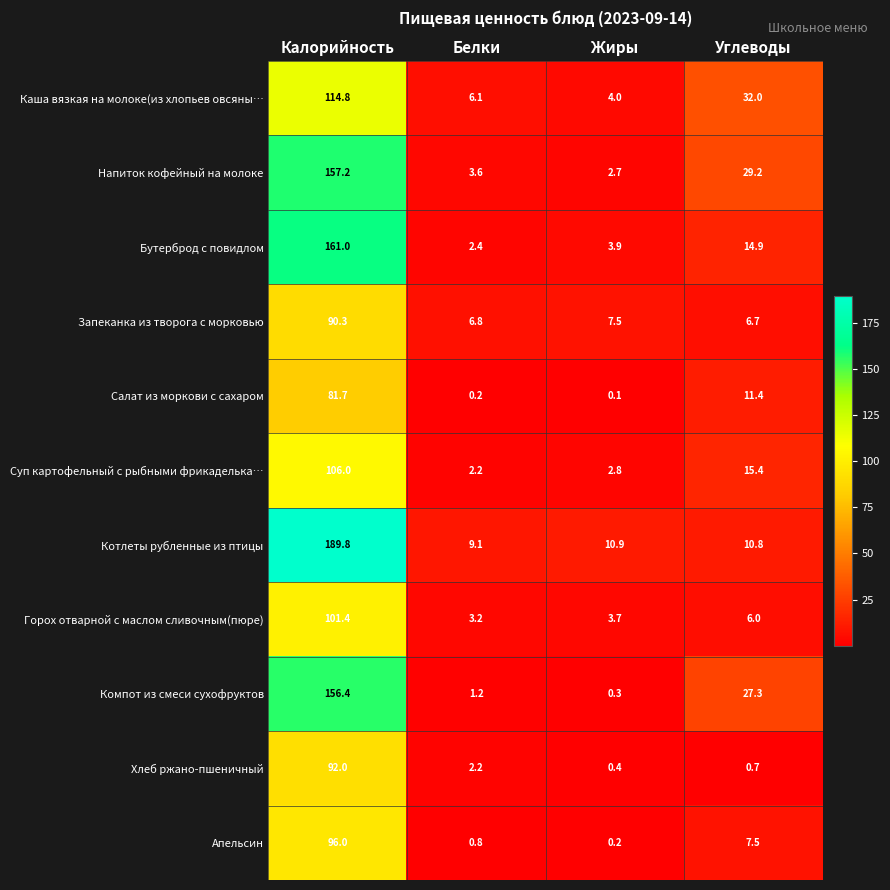

Rank the series by their maximum value, from lowest to highest.

Салат из моркови с сахаром, Запеканка из творога с морковью, Хлеб ржано-пшеничный, Апельсин, Горох отварной с маслом сливочным(пюре), Суп картофельный с рыбными фрикаделька…, Каша вязкая на молоке(из хлопьев овсяны…, Компот из смеси сухофруктов, Напиток кофейный на молоке, Бутерброд с повидлом, Котлеты рубленные из птицы